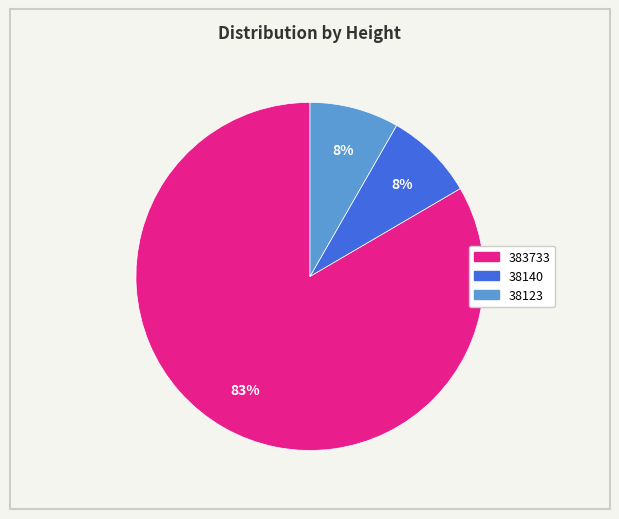

Which slice is the largest?

383733